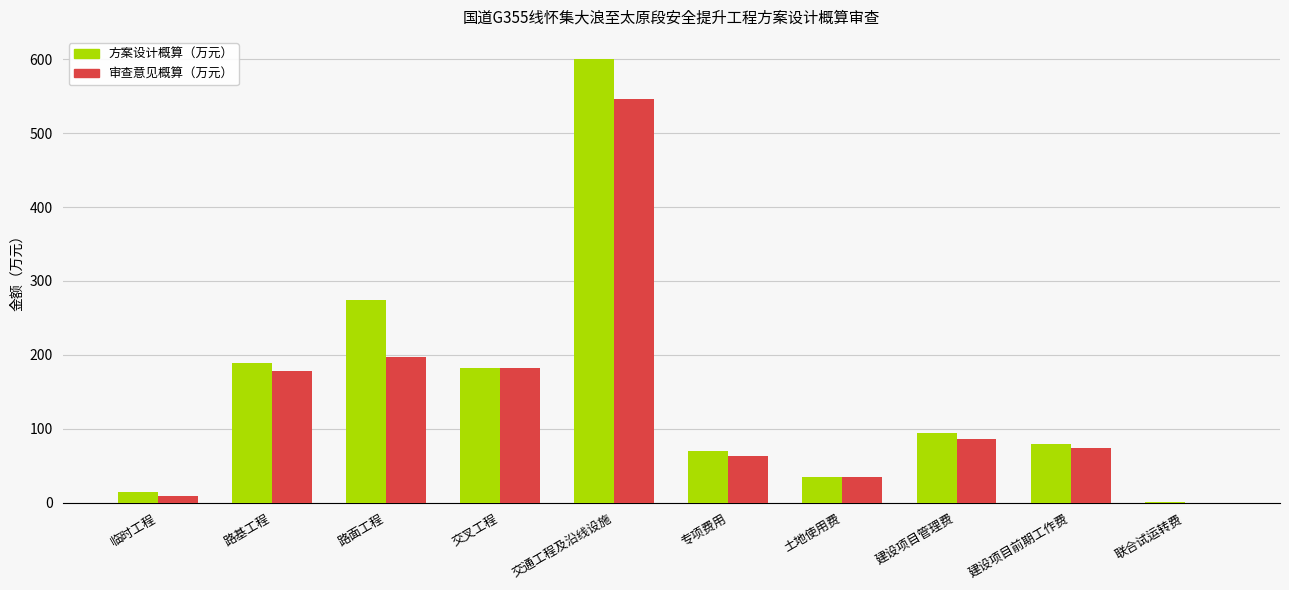

At which category is the sum across all series the highest?

交通工程及沿线设施